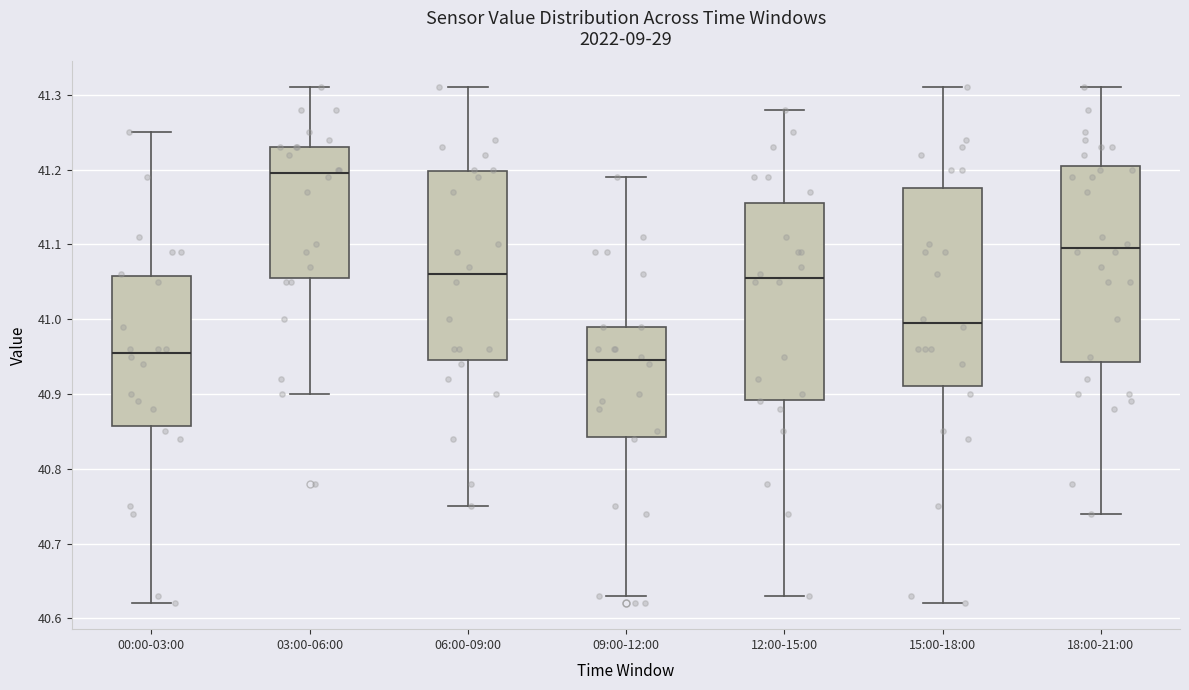

Reading left to right, transcribe this box plot: for each box, give where its median line is, the range the box spans, and where its two whiskers end, as read against the y-axis. The values are not printed on the chart, so give them approximately, as read against the axis.

00:00-03:00: median 40.96, box 40.86 to 41.06, whiskers 40.62 to 41.25
03:00-06:00: median 41.20, box 41.06 to 41.23, whiskers 40.90 to 41.31
06:00-09:00: median 41.06, box 40.95 to 41.20, whiskers 40.75 to 41.31
09:00-12:00: median 40.95, box 40.84 to 40.99, whiskers 40.63 to 41.19
12:00-15:00: median 41.06, box 40.89 to 41.16, whiskers 40.63 to 41.28
15:00-18:00: median 41.00, box 40.91 to 41.18, whiskers 40.62 to 41.31
18:00-21:00: median 41.10, box 40.94 to 41.21, whiskers 40.74 to 41.31